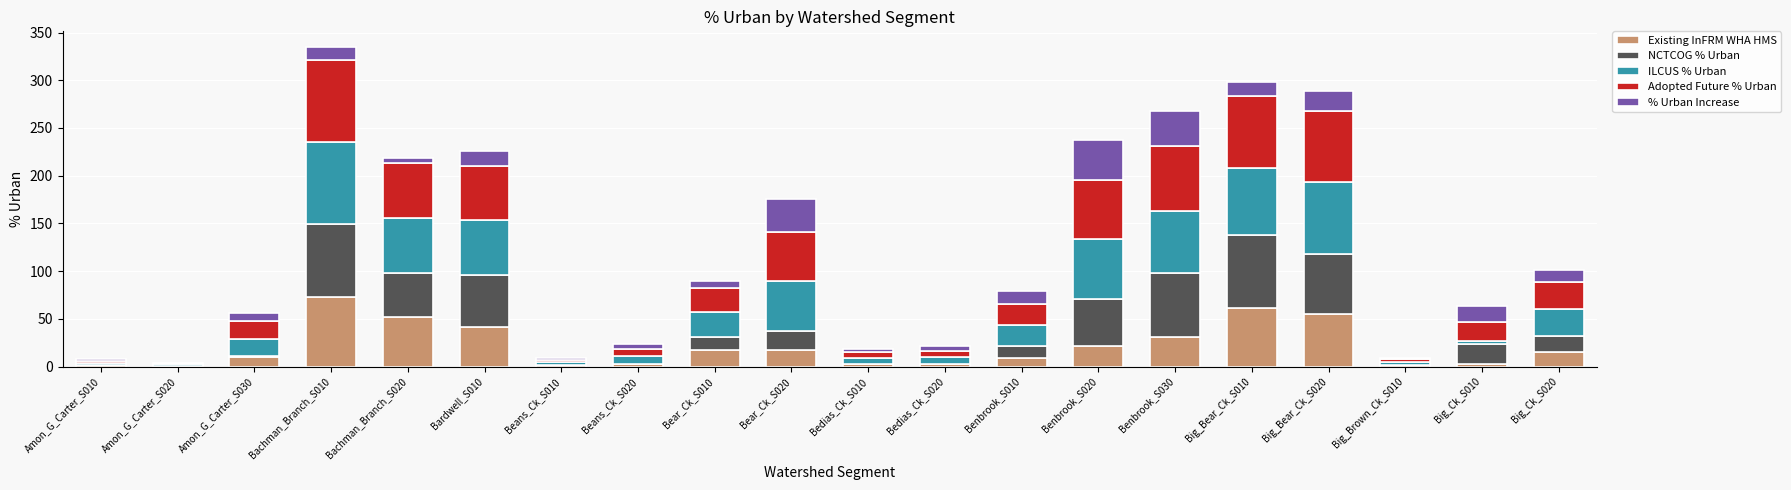

What is the highest value of the Existing InFRM WHA HMS series?

72.9